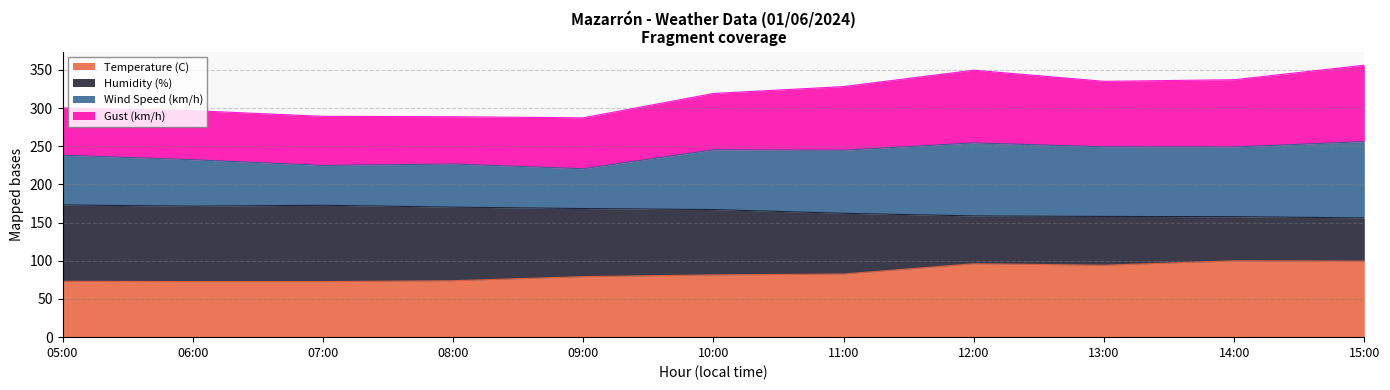

Where is Humidity (%) nearest to the value 164?

11:00